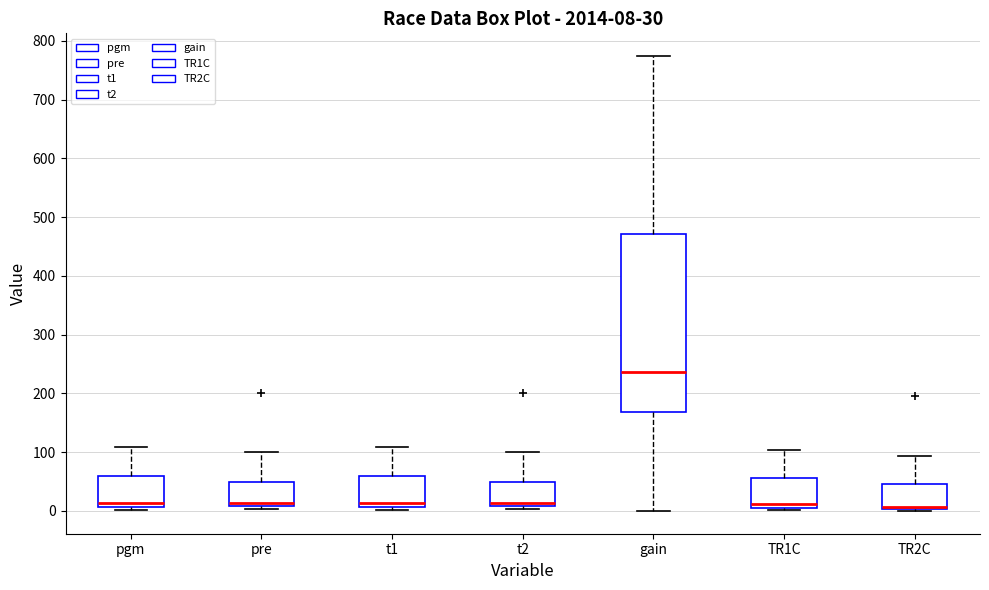

Comparing the boxes themselves (not the whiskers), which one is the tallest?

gain